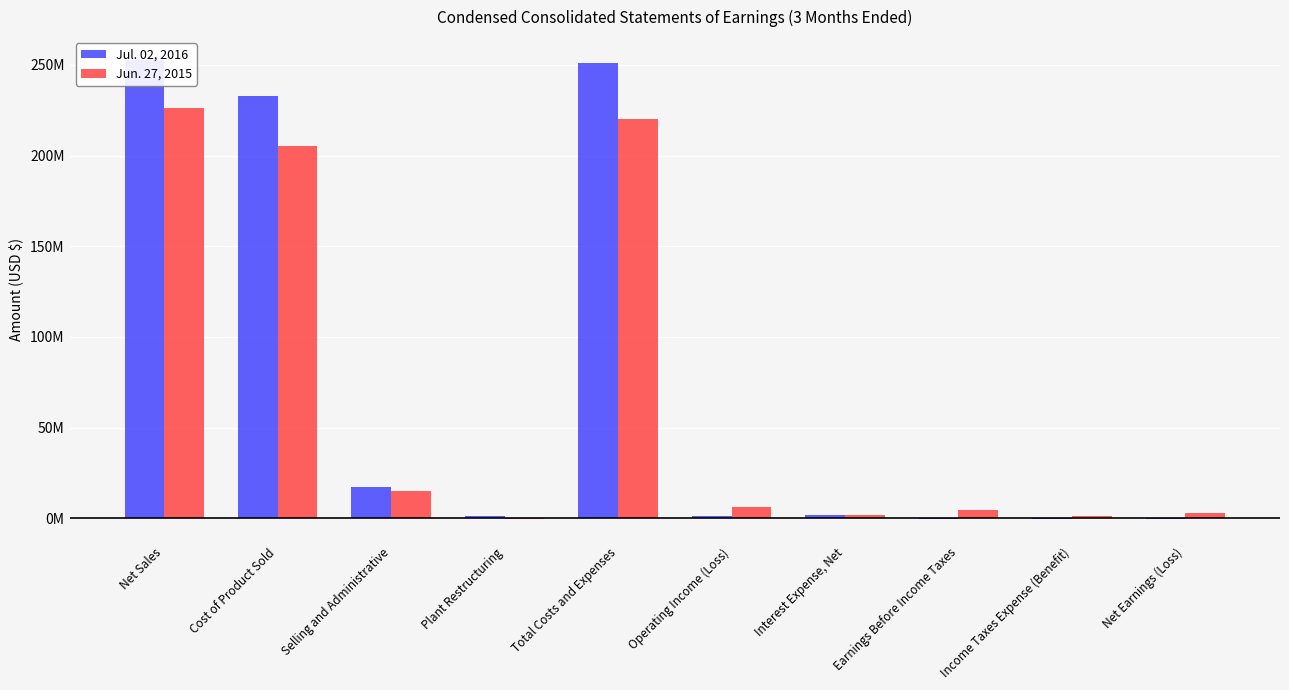

How many groups of bars are there?

10